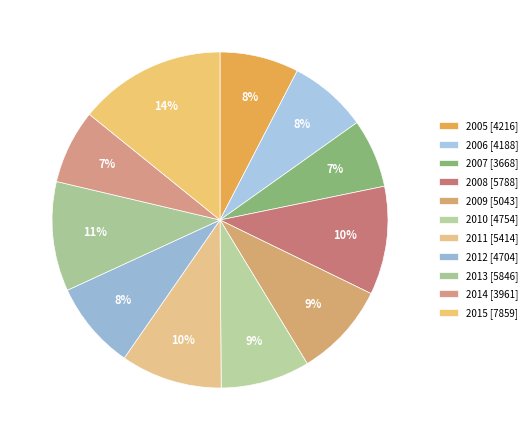

Count the number of slices in the pie.

11